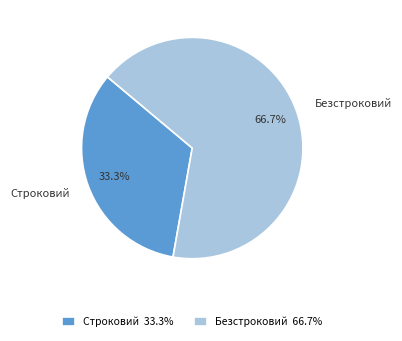

Combined, what portion of the pie is Безстроковий and Строковий?

100.0%